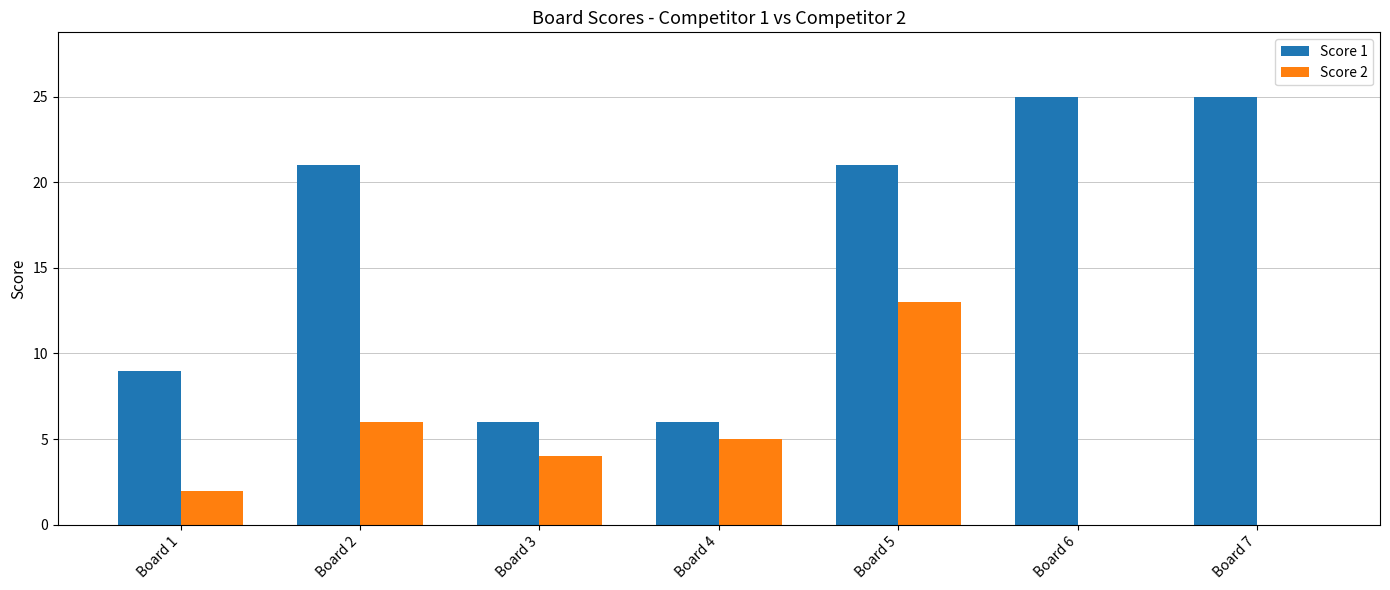

Which series has the largest total across all categories?

Score 1